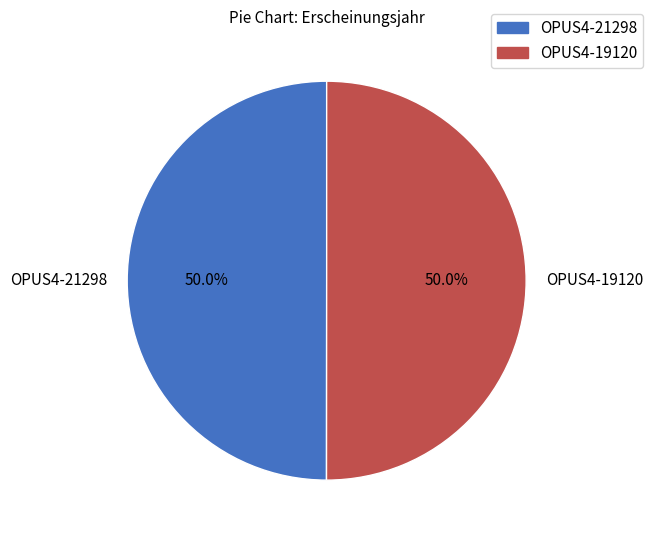

Combined, do OPUS4-19120 and OPUS4-21298 account for over 50%?

Yes